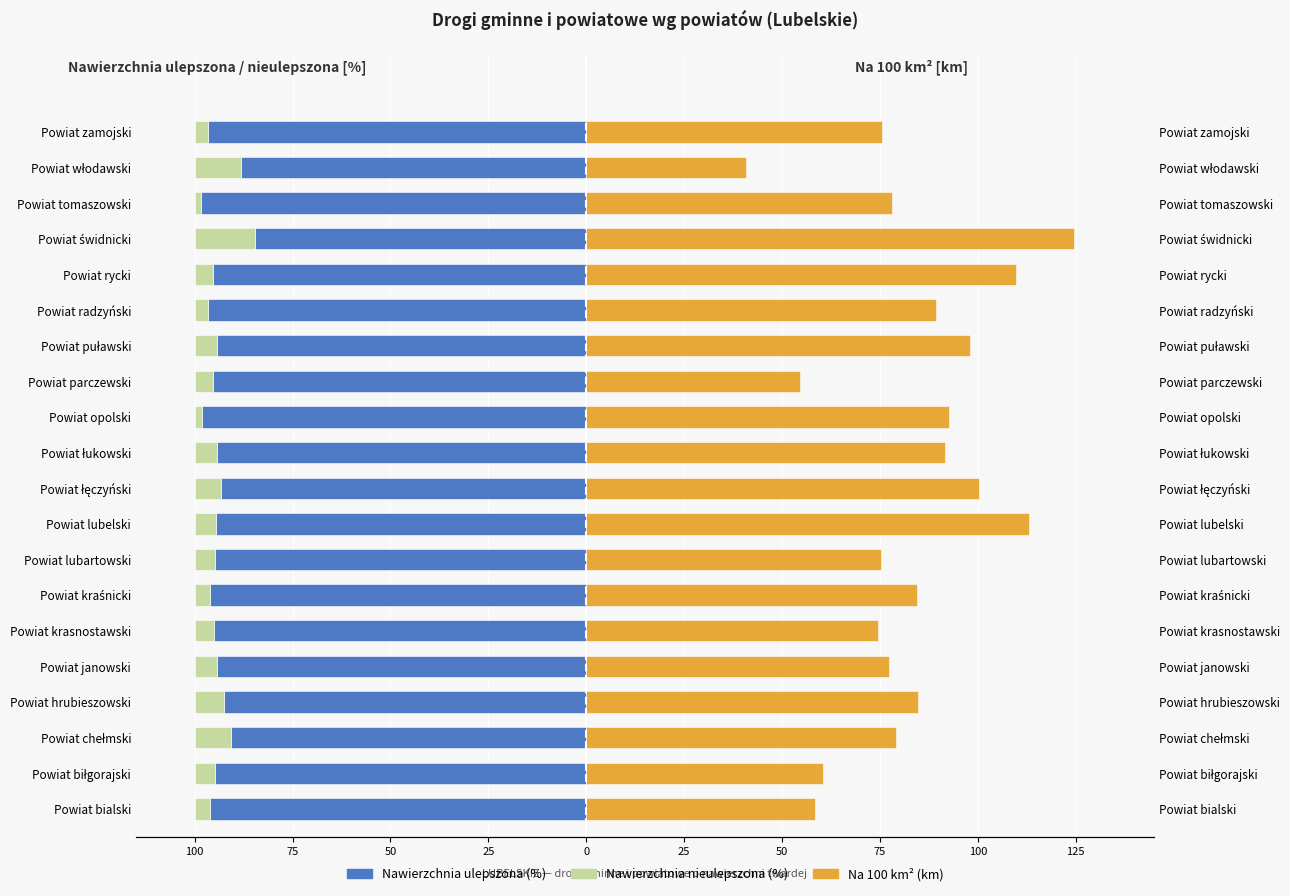

How many values in the Na 100 km² (km) series are below 84?

10